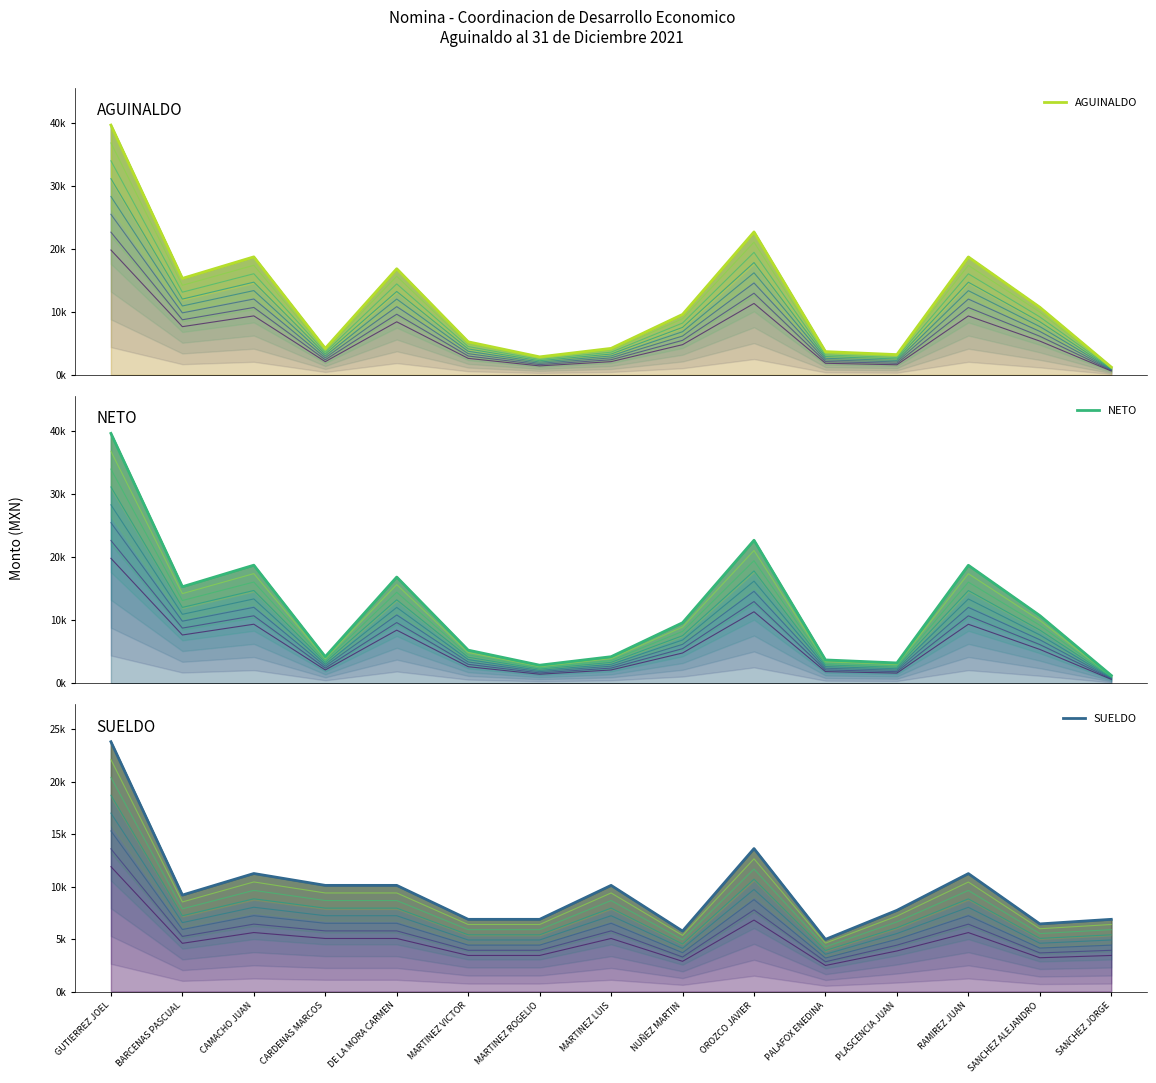

True or false: NETO has more than 1 interior local peaks.

True